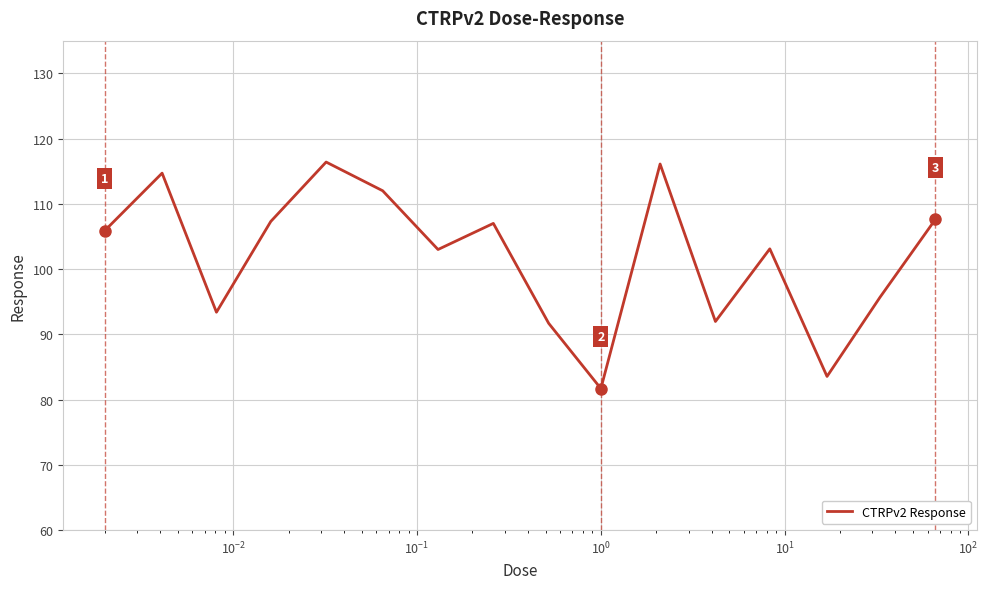

What is the maximum value shown in the chart?

116.4